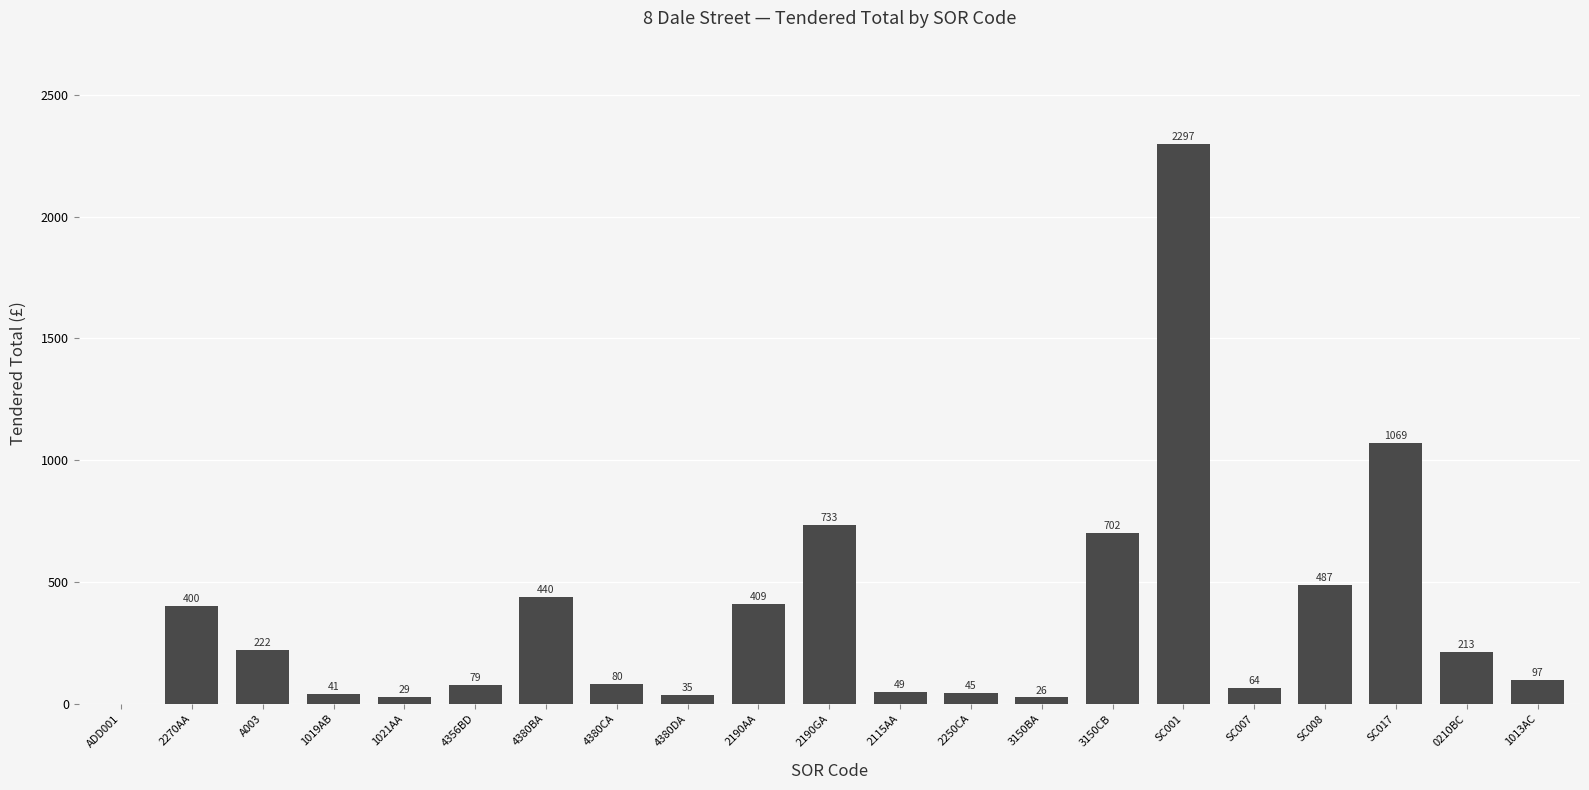

What is the average value?

358.0